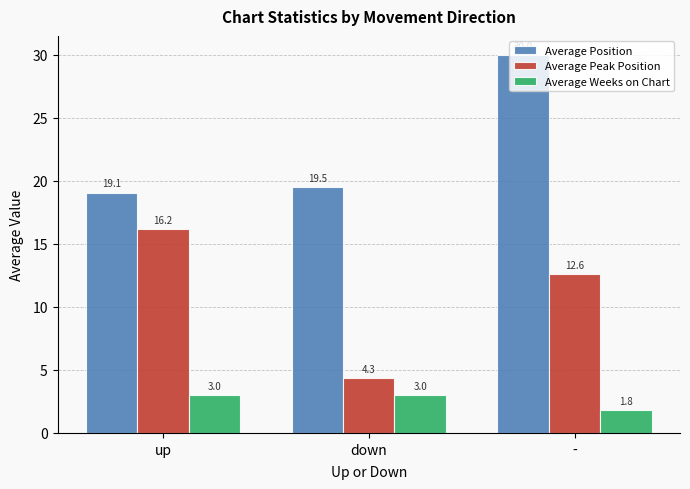

What are all the series names shown in the legend?

Average Position, Average Peak Position, Average Weeks on Chart